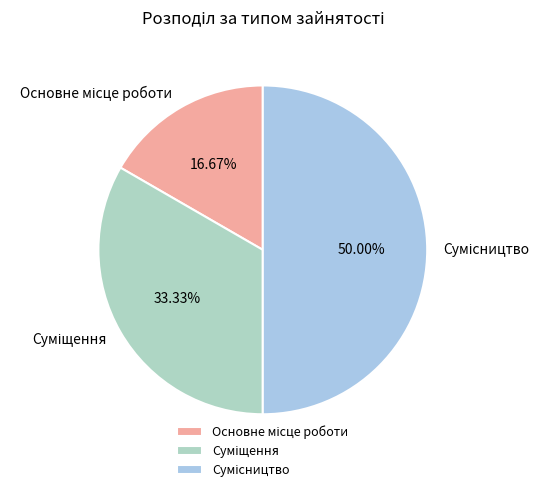

How many segments does this pie chart have?

3